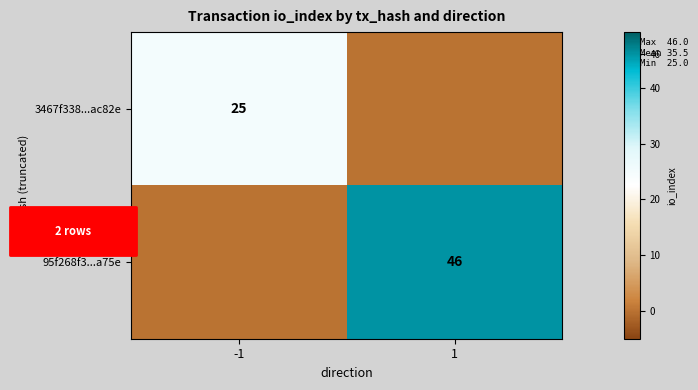

What is the sum of all 95f268f3...a75e values?

46